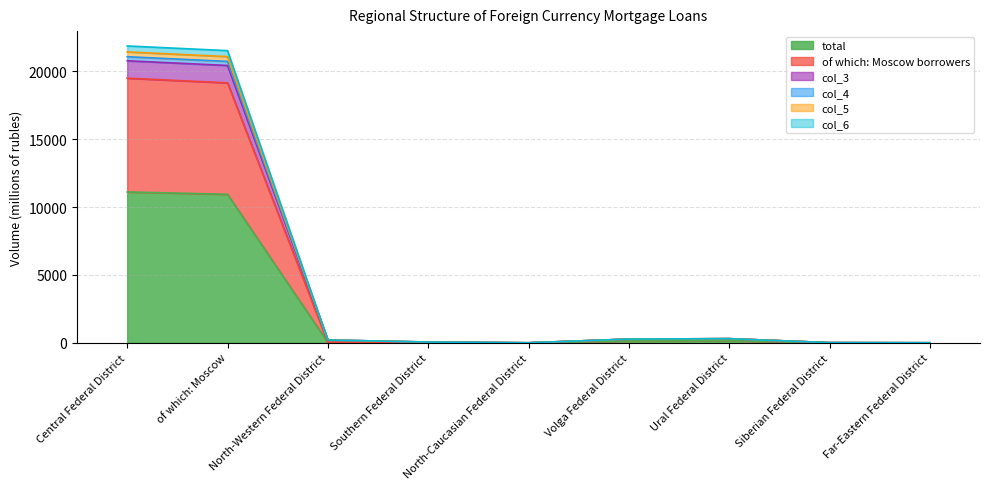

Is it true that col_6 equals 2 at Far-Eastern Federal District?

True